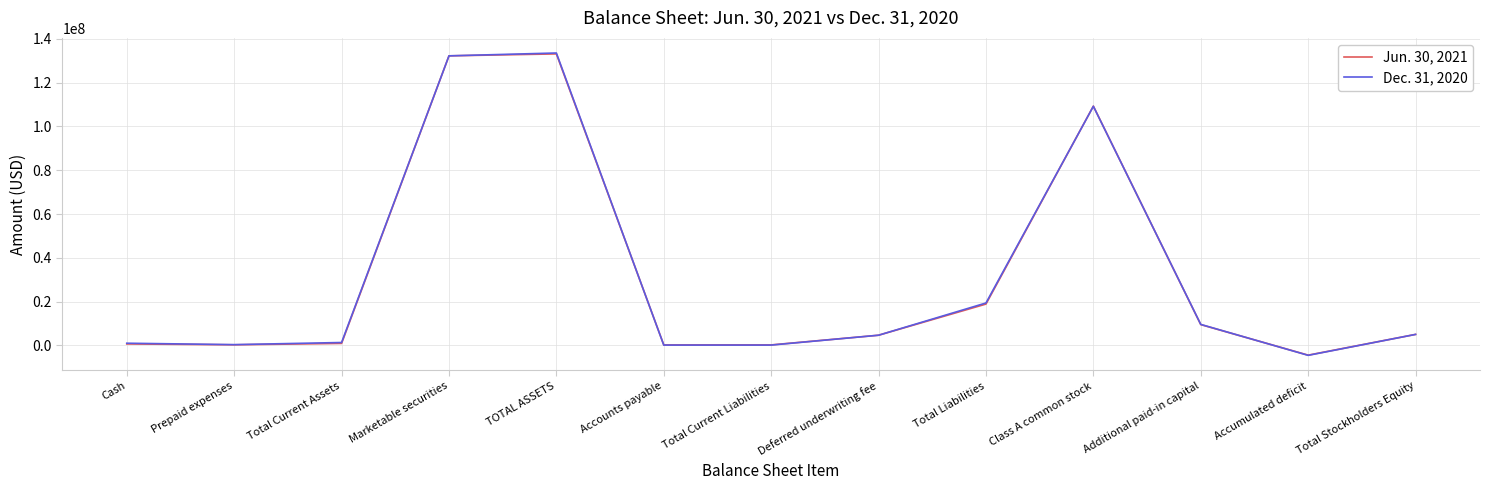

What is the sum of all Dec. 31, 2020 values?

411834330